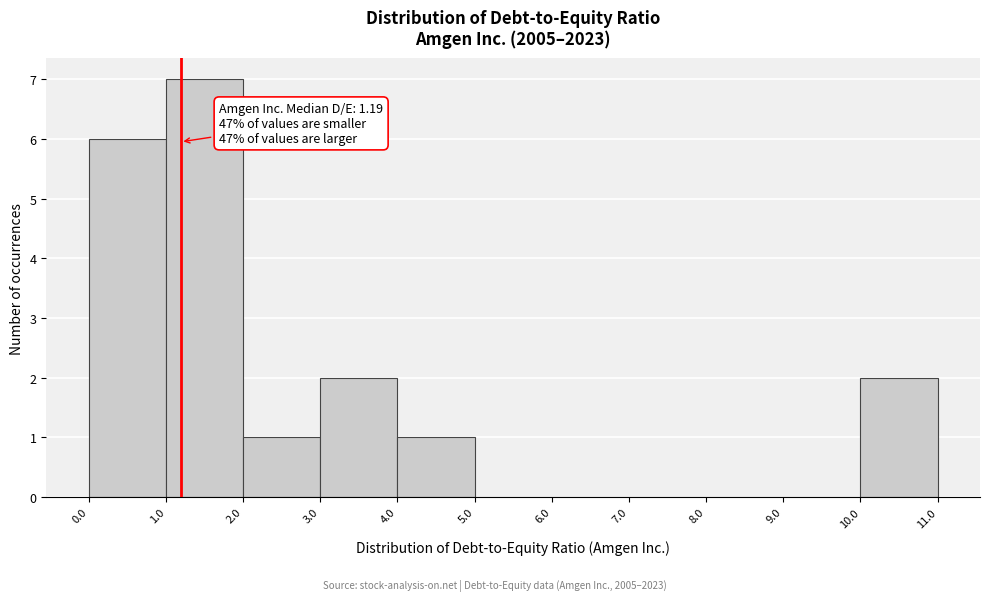

Over which range of the x-axis is the bar tallest?

1.0 to 2.0